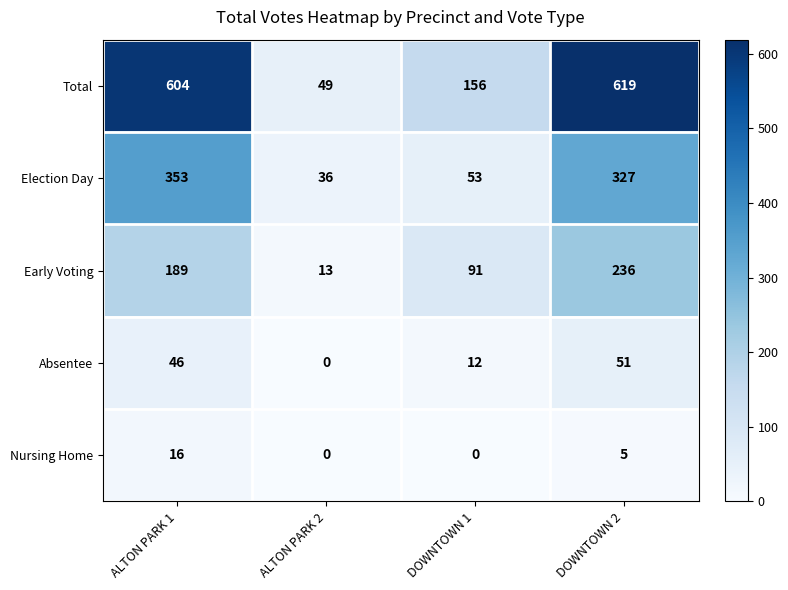

At which label does Election Day first exceed 327?

ALTON PARK 1